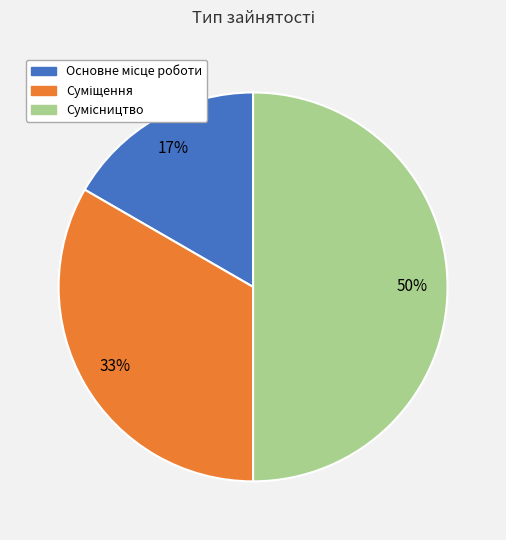

To the nearest percent, what is the average slice percentage?

33%